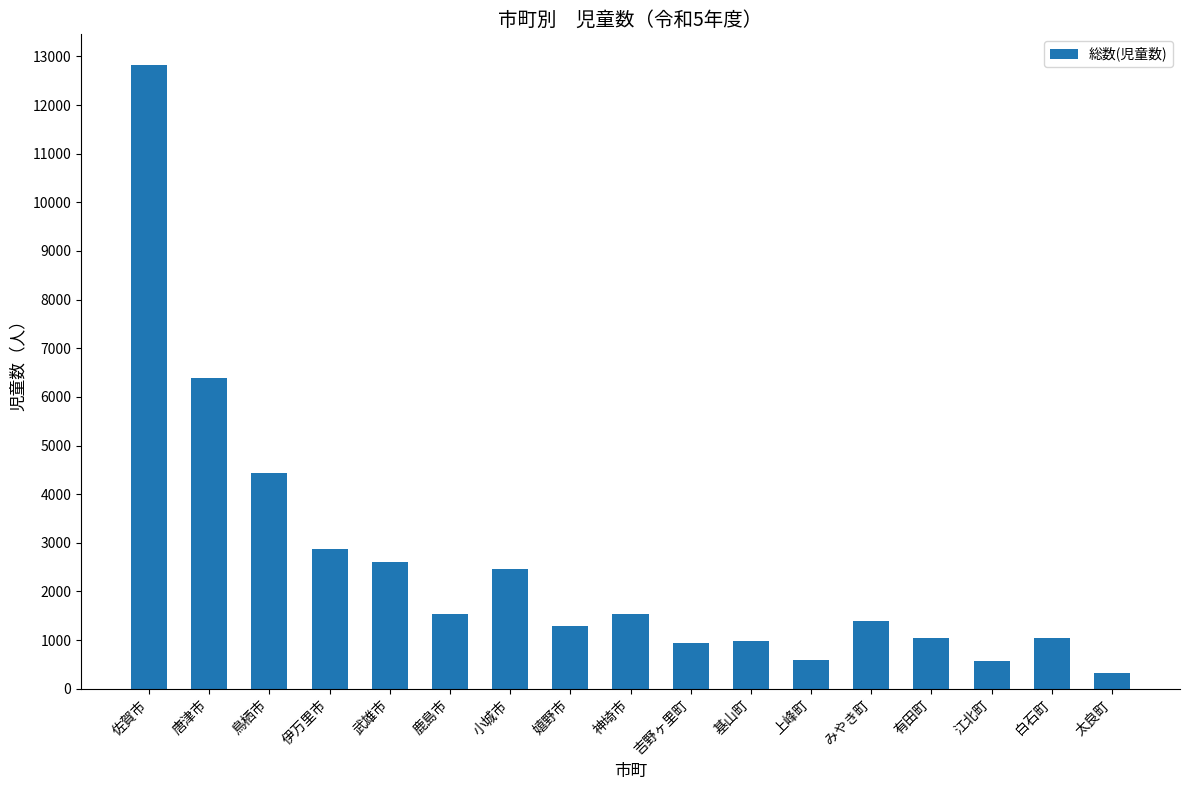

Which category has the highest value across all series?

佐賀市